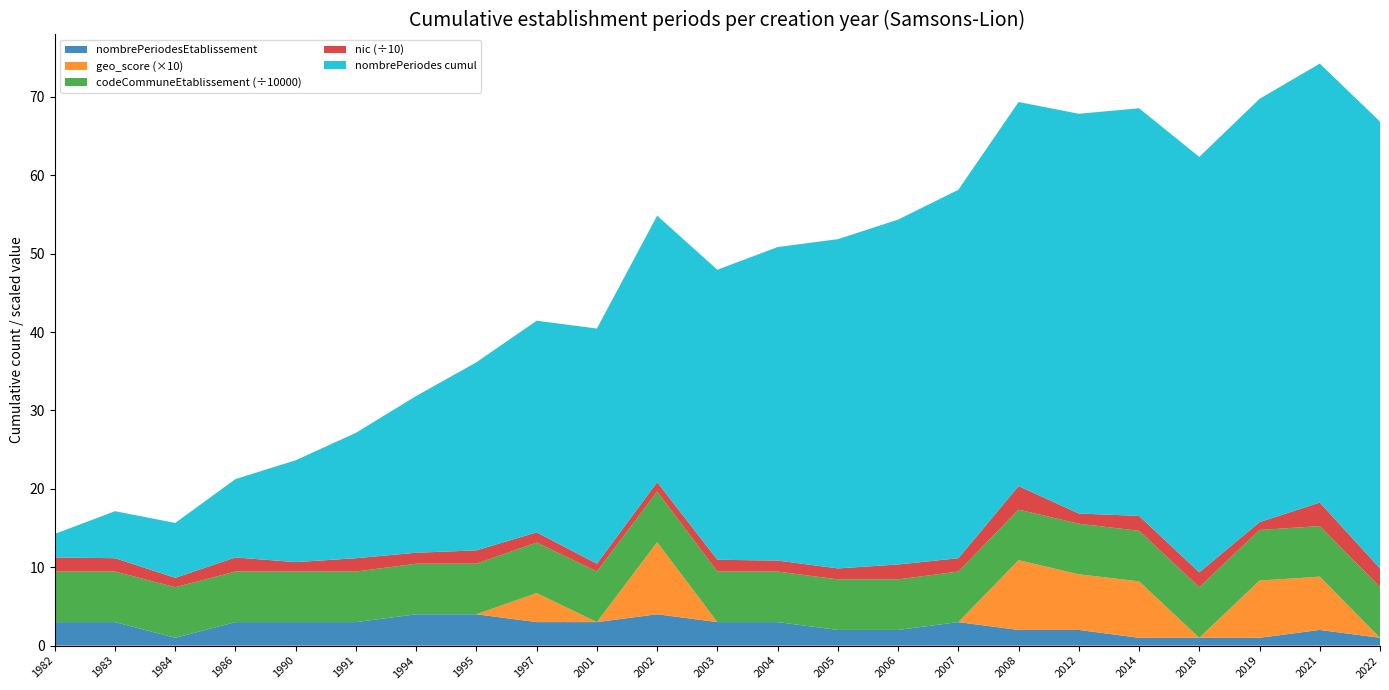

Reading left to right, transcribe all the data shown in this chart.

nombrePeriodesEtablissement: 3.0	3.0	1.0	3.0	3.0	3.0	4.0	4.0	3.0	3.0	4.0	3.0	3.0	2.0	2.0	3.0	2.0	2.0	1.0	1.0	1.0	2.0	1.0
geo_score (×10): 0.0	0.0	0.0	0.0	0.0	0.0	0.0	0.0	3.7	0.0	9.2	0.0	0.0	0.0	0.0	0.0	8.9	7.1	7.2	0.0	7.3	6.8	0.0
codeCommuneEtablissement (÷10000): 6.5	6.5	6.5	6.5	6.5	6.5	6.5	6.5	6.5	6.5	6.5	6.5	6.5	6.5	6.5	6.5	6.5	6.5	6.5	6.5	6.5	6.5	6.5
nic (÷10): 1.8	1.7	1.2	1.8	1.2	1.7	1.4	1.7	1.3	1.0	1.2	1.5	1.4	1.4	1.9	1.7	3.0	1.3	1.9	1.9	1.0	3.0	2.4
nombrePeriodes cumul: 3.0	6.0	7.0	10.0	13.0	16.0	20.0	24.0	27.0	30.0	34.0	37.0	40.0	42.0	44.0	47.0	49.0	51.0	52.0	53.0	54.0	56.0	57.0